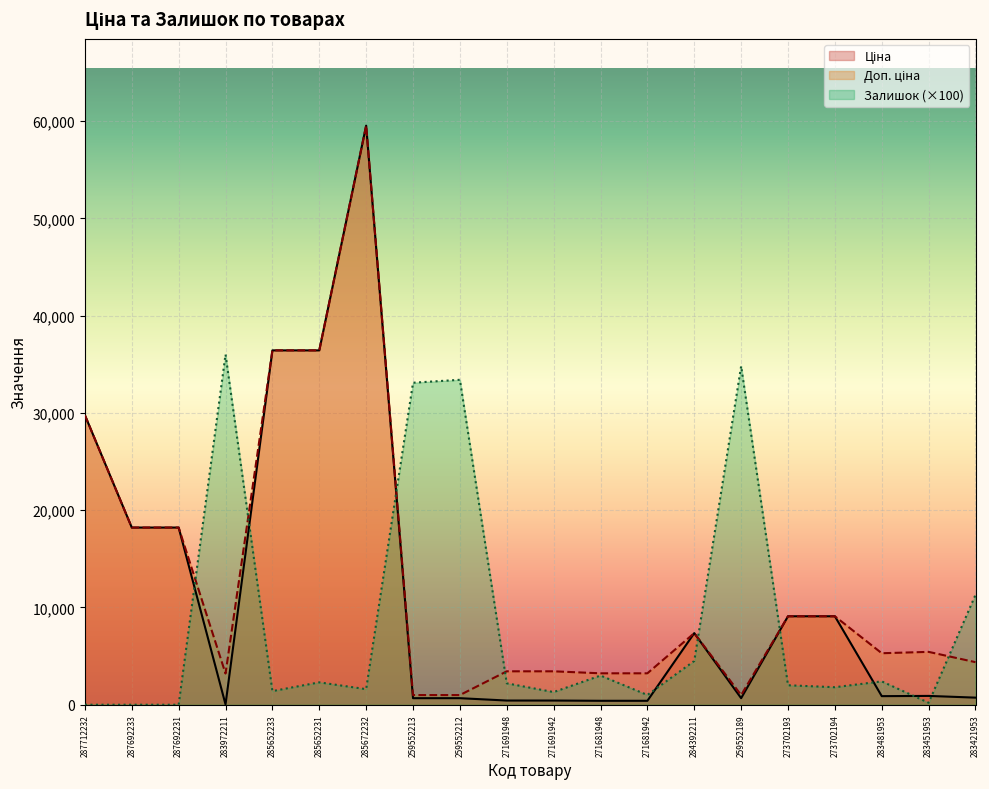

How many intersections are there between Залишок and Ціна?

9